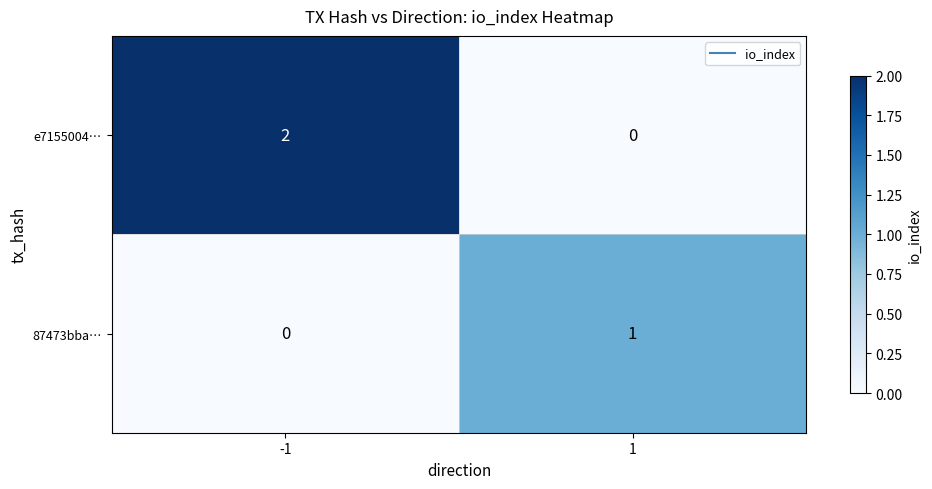

List the series in order of their peak value, highest first.

e7155004…, 87473bba…